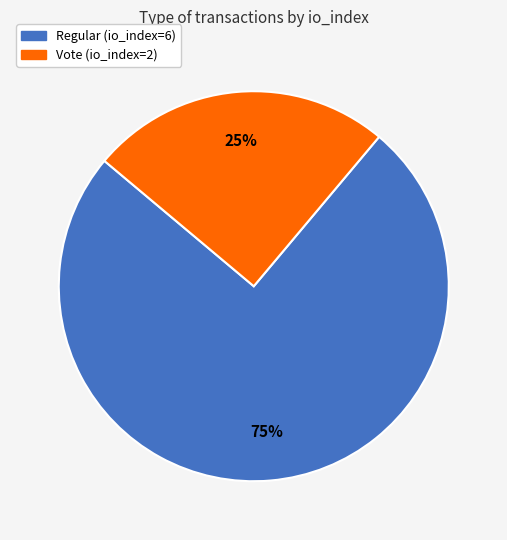

To the nearest percent, what is the difference between the largest and smallest slice percentages?

50%